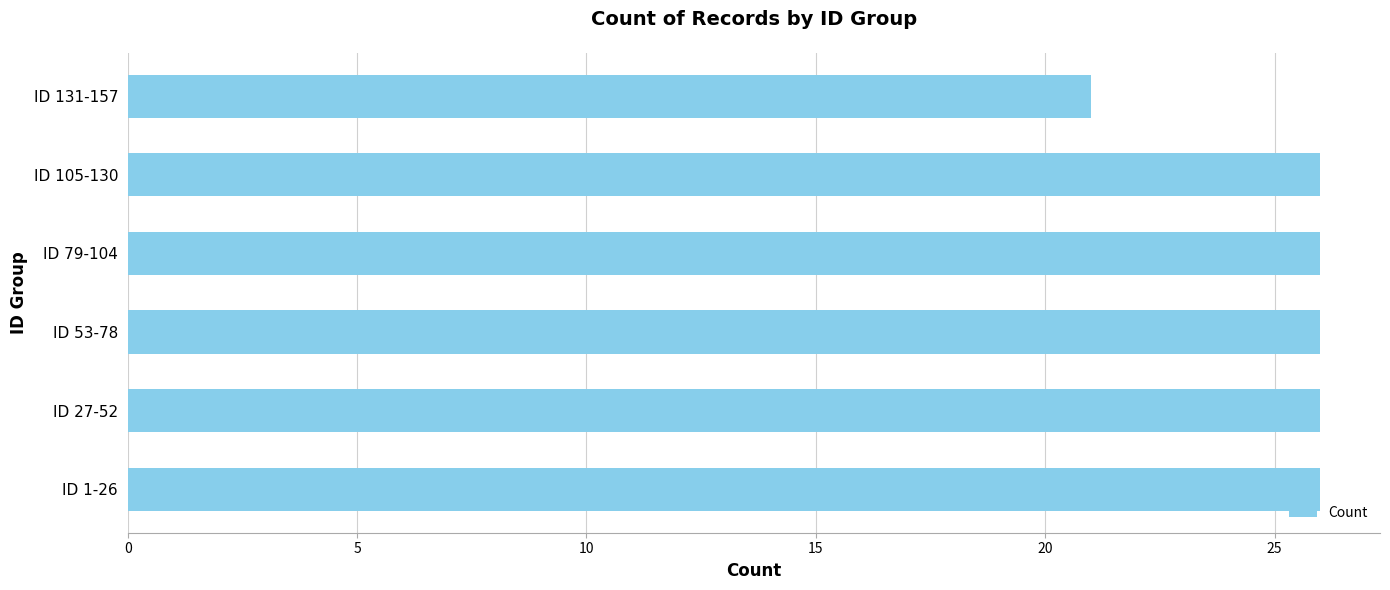

What is the difference between the values at ID 105-130 and ID 131-157?

5